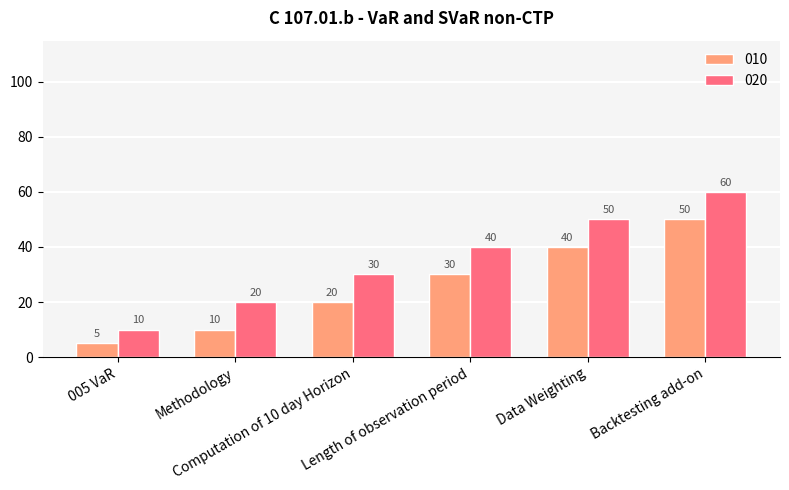

Rank the series by their average value, from lowest to highest.

010, 020